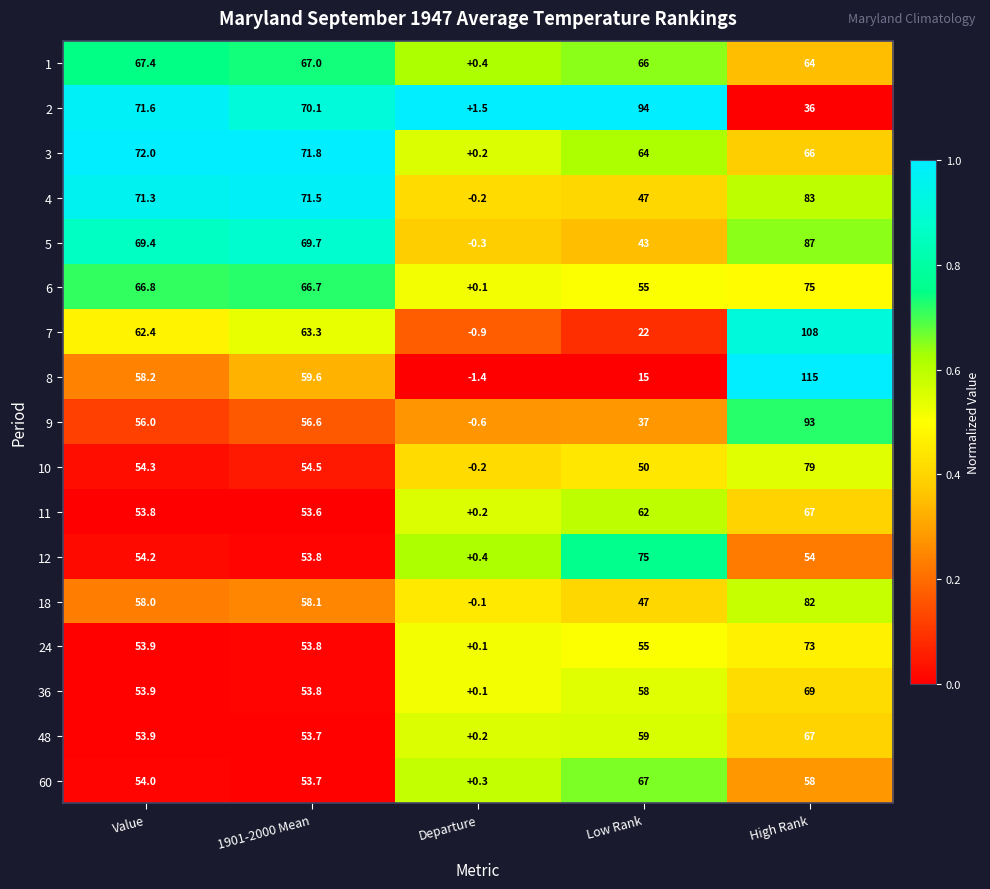

Where is 6 nearest to the value 37?

Low Rank